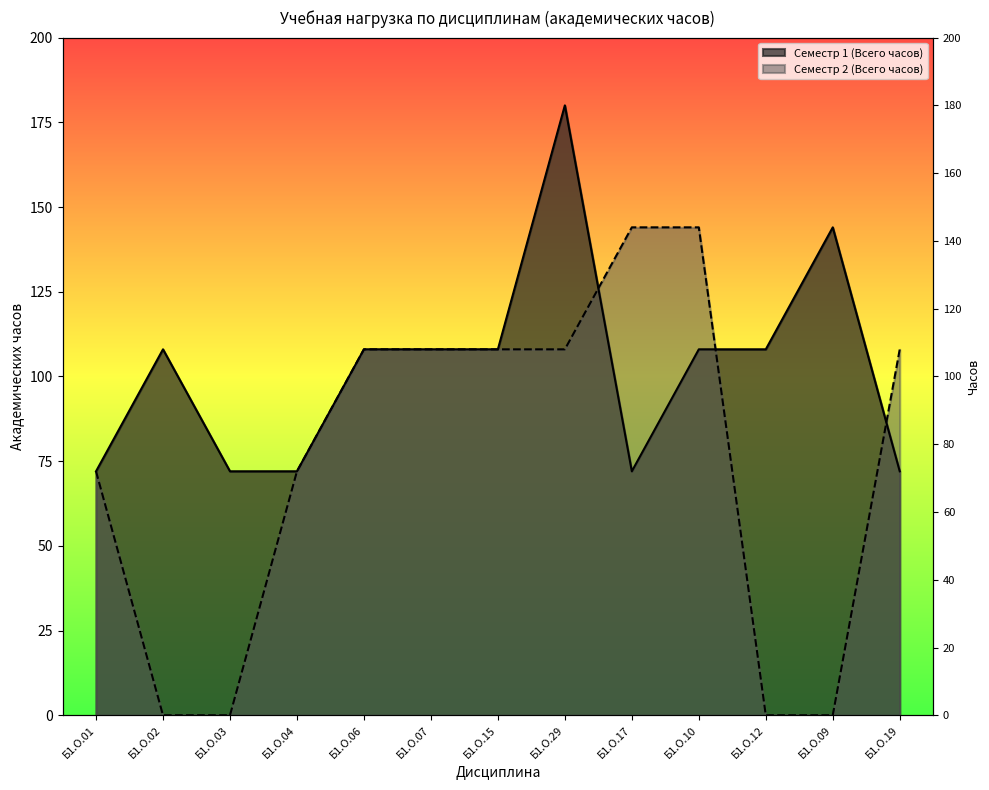

At which category does Семестр 1 (Всего часов) reach its first local valley?

Б1.О.17